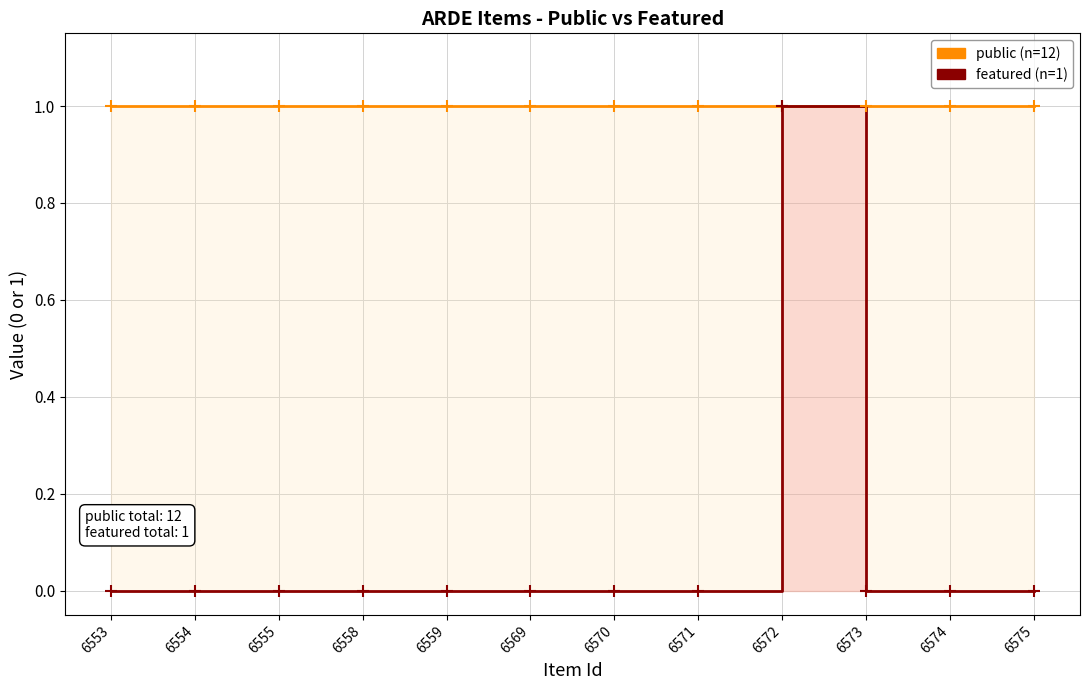

Between 6553 and 6555, which is larger?

6553